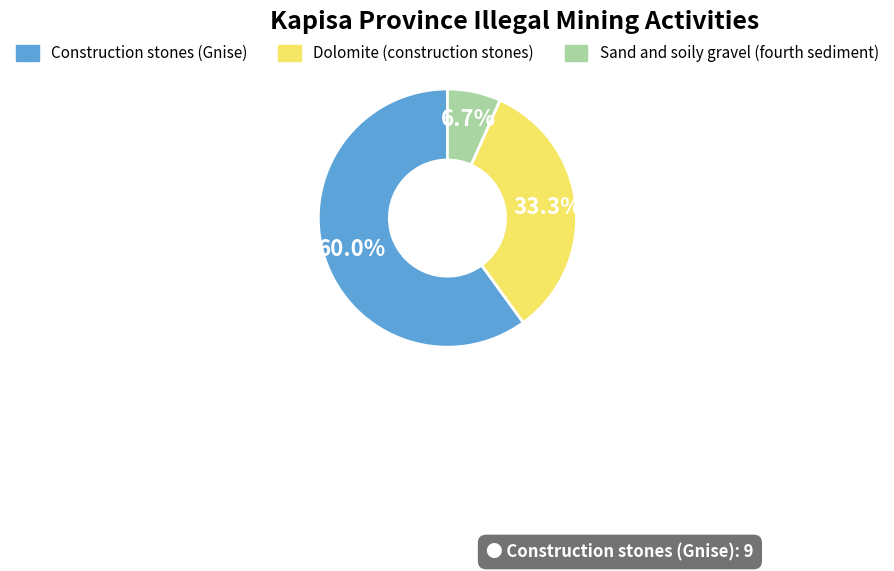

Does Construction stones (Gnise) account for over 50% of the chart?

Yes